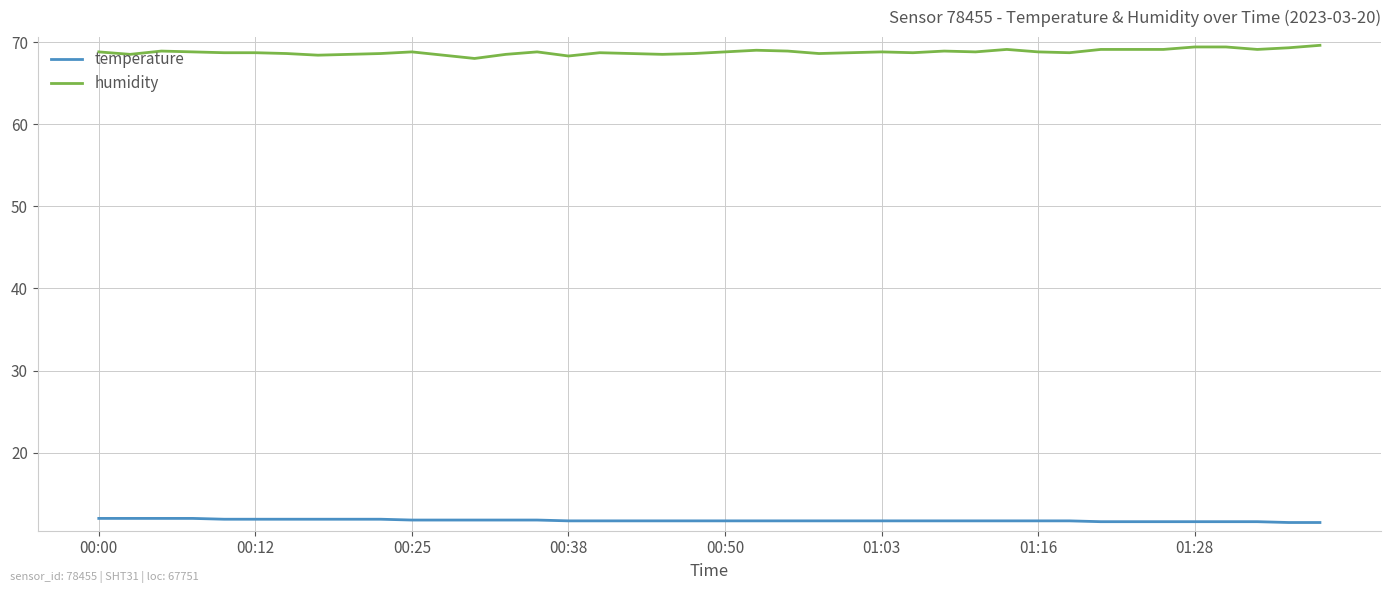

True or false: temperature and humidity cross at least once.

False